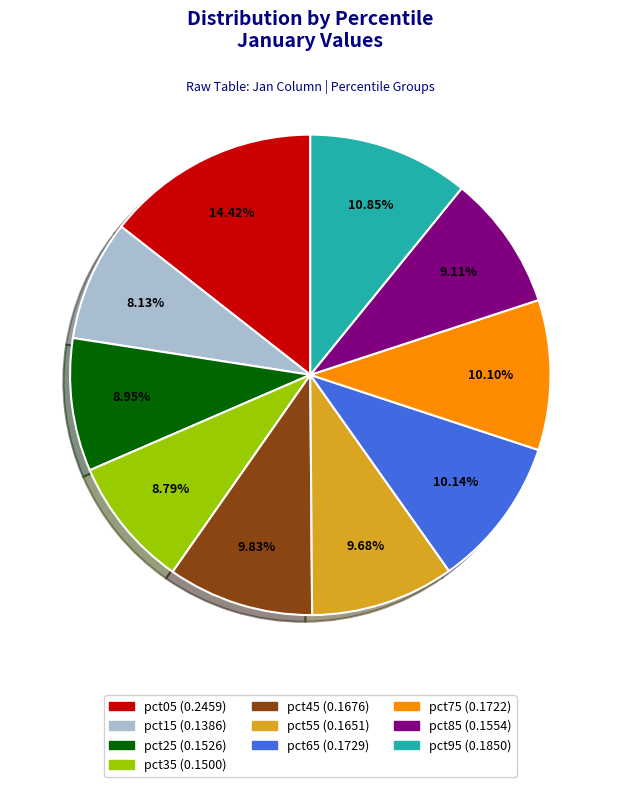

Is it true that pct65 is 21% of the pie?

False